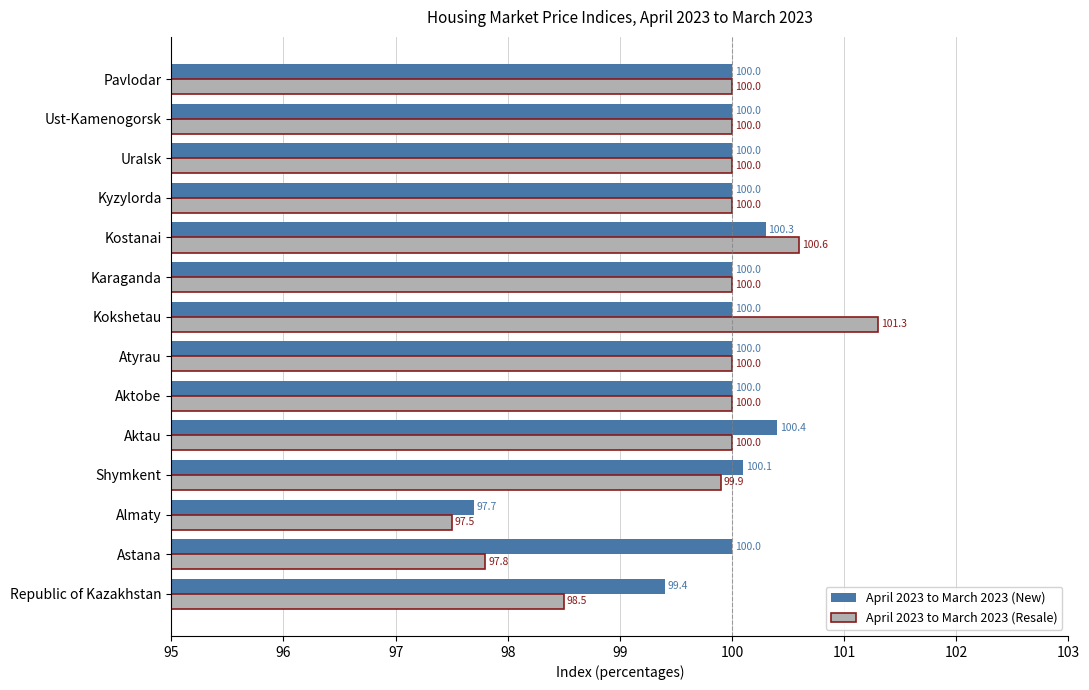

Is it true that April 2023 to March 2023 (New) equals 97.7 at Almaty?

True